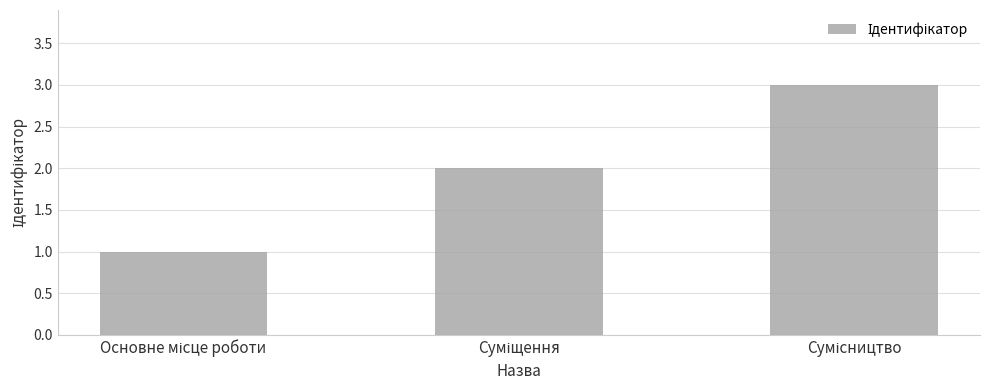

What is the sum of all values?

6